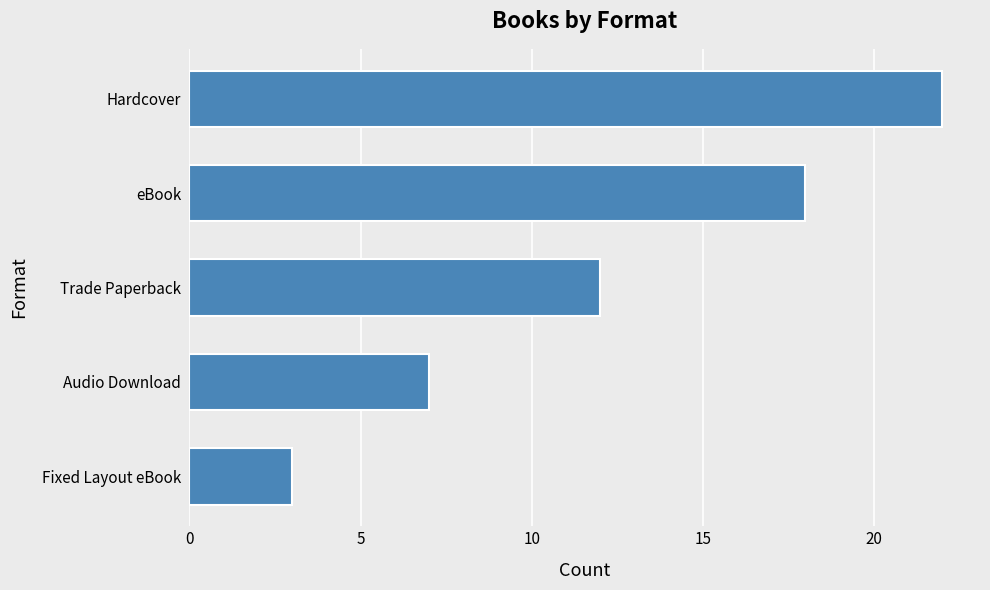

Reading bottom to top, extract all data points from this chart.

Fixed Layout eBook=3	Audio Download=7	Trade Paperback=12	eBook=18	Hardcover=22